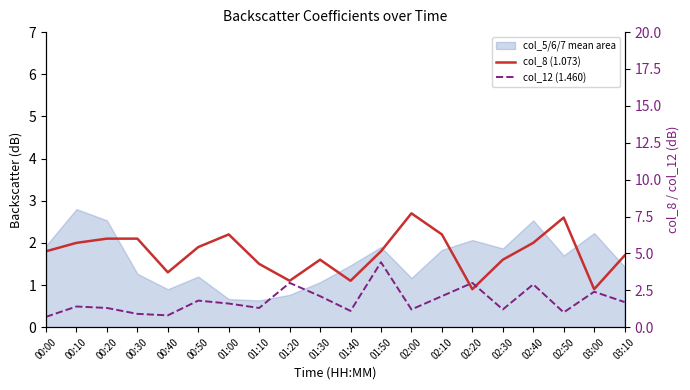

At which category is the sum across all series the highest?

01:50